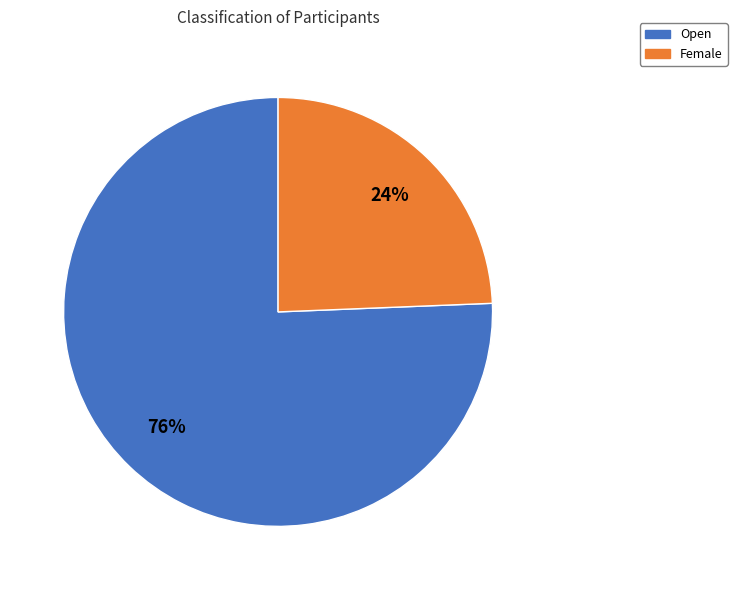

Which slice is the smallest?

Female